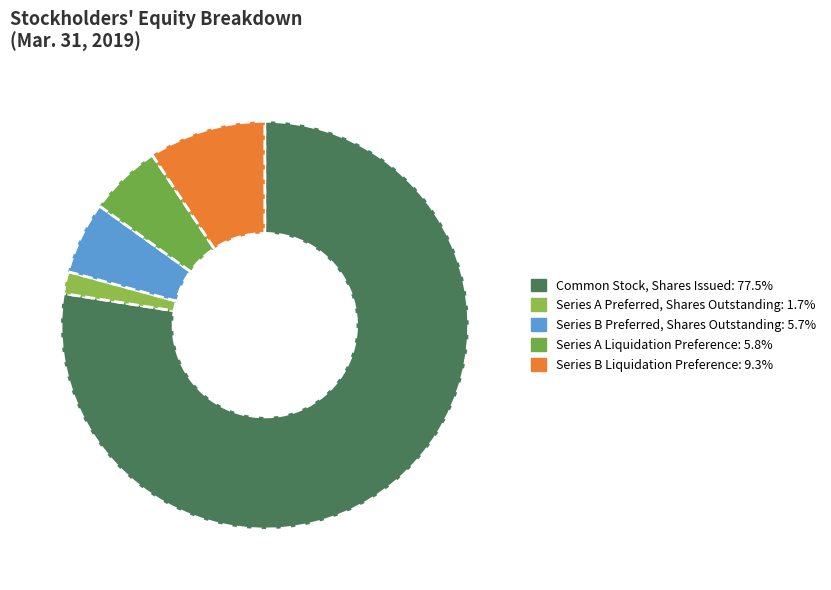

To the nearest percent, what is the difference between the Series B Preferred, Shares Outstanding and Series B Liquidation Preference slice percentages?

4%